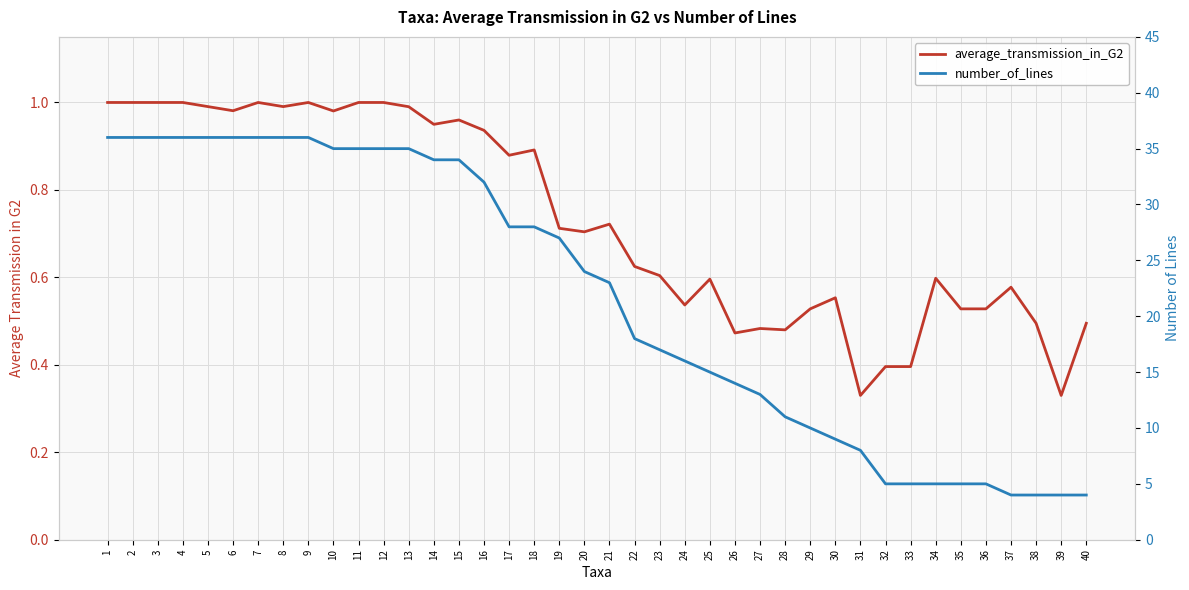

What is the average value of the average_transmission_in_G2 series?

0.7